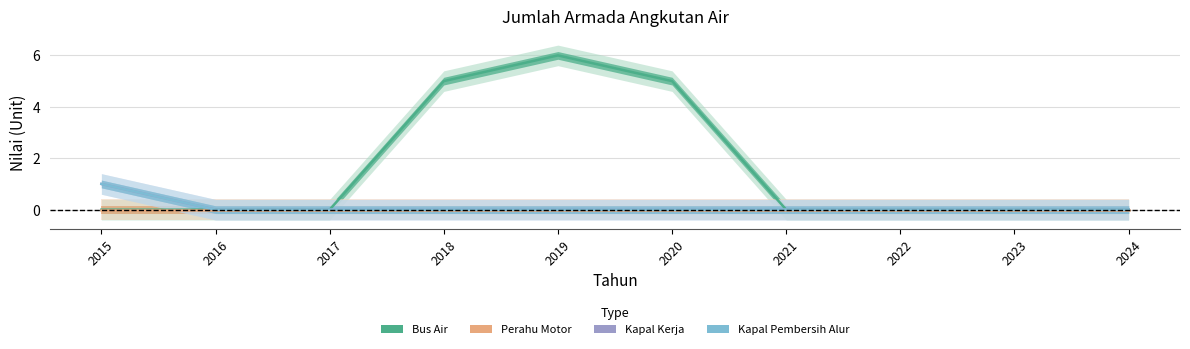

Rank the categories by Bus Air value from lowest to highest.

2015, 2016, 2017, 2021, 2022, 2023, 2024, 2018, 2020, 2019